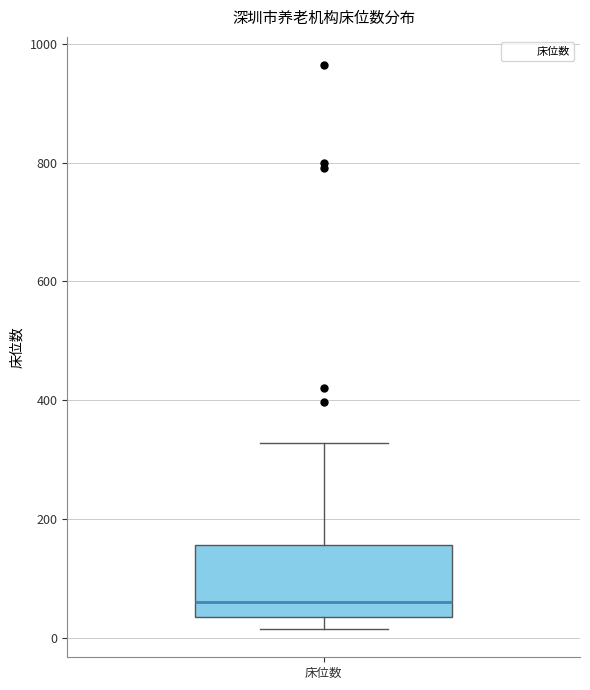

Transcribe this box plot: give where the median line is, the range the box spans, and where the two whiskers end, as read against the y-axis. The values are not printed on the chart, so give them approximately, as read against the axis.

median 60, box 40 to 160, whiskers 20 to 320